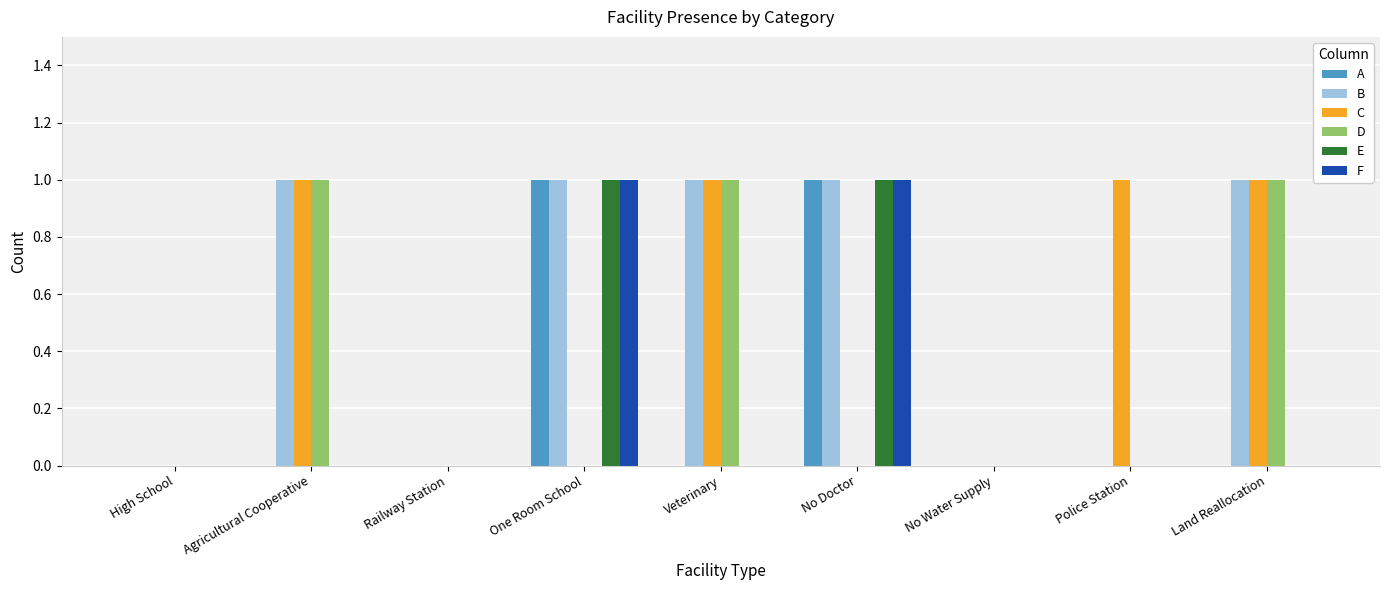

Reading left to right, extract all data points from this chart.

A: High School=0	Agricultural Cooperative=0	Railway Station=0	One Room School=1	Veterinary=0	No Doctor=1	No Water Supply=0	Police Station=0	Land Reallocation=0
B: High School=0	Agricultural Cooperative=1	Railway Station=0	One Room School=1	Veterinary=1	No Doctor=1	No Water Supply=0	Police Station=0	Land Reallocation=1
C: High School=0	Agricultural Cooperative=1	Railway Station=0	One Room School=0	Veterinary=1	No Doctor=0	No Water Supply=0	Police Station=1	Land Reallocation=1
D: High School=0	Agricultural Cooperative=1	Railway Station=0	One Room School=0	Veterinary=1	No Doctor=0	No Water Supply=0	Police Station=0	Land Reallocation=1
E: High School=0	Agricultural Cooperative=0	Railway Station=0	One Room School=1	Veterinary=0	No Doctor=1	No Water Supply=0	Police Station=0	Land Reallocation=0
F: High School=0	Agricultural Cooperative=0	Railway Station=0	One Room School=1	Veterinary=0	No Doctor=1	No Water Supply=0	Police Station=0	Land Reallocation=0